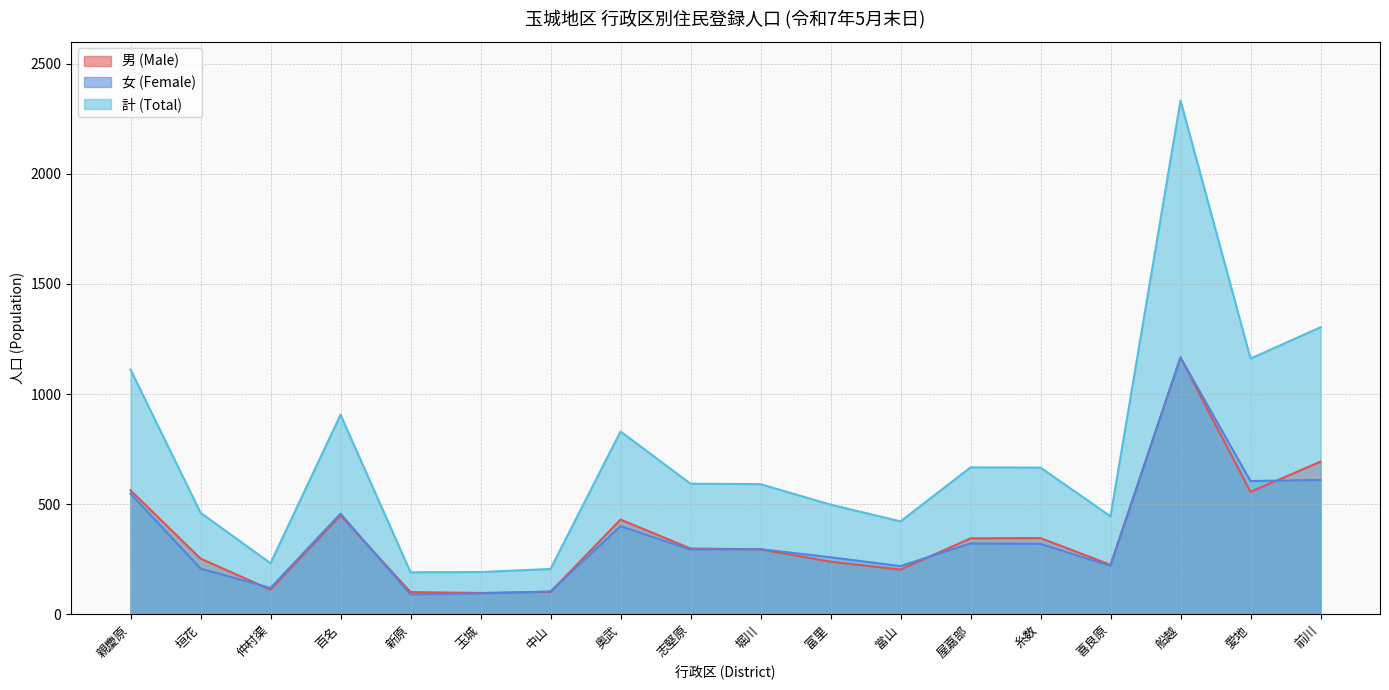

What is the average value of the 計 (Total) series?

712